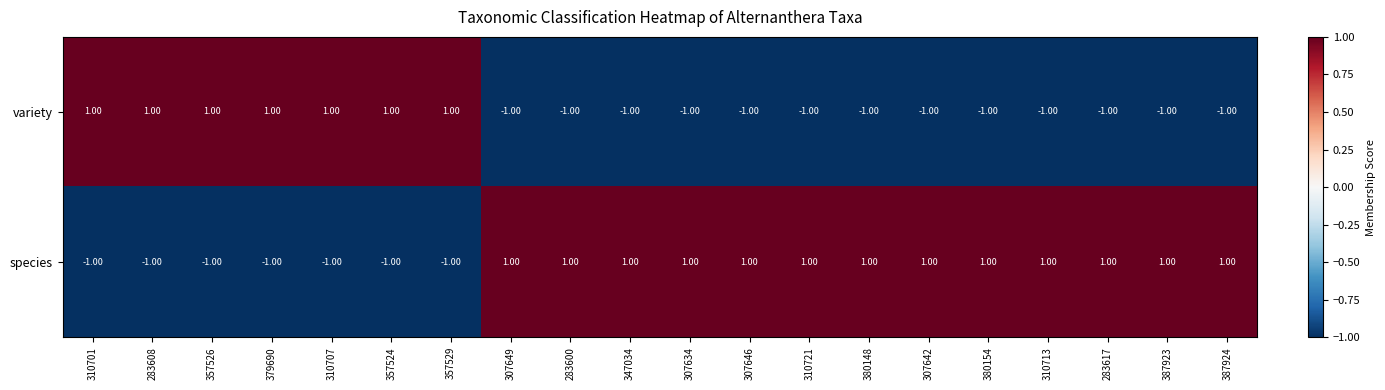

At 310707, list the series in order from largest to smallest.

variety, species